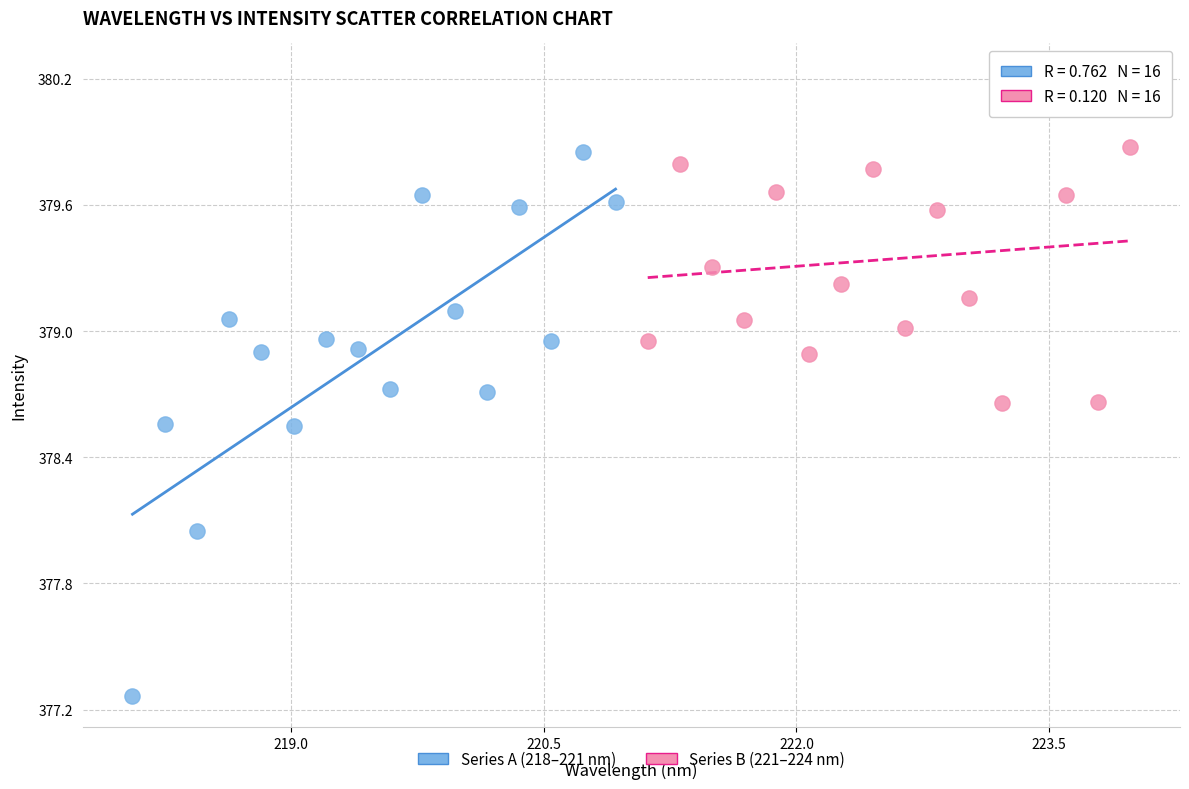

Which series reaches the minimum Y coordinate?

Series A (218–221 nm)